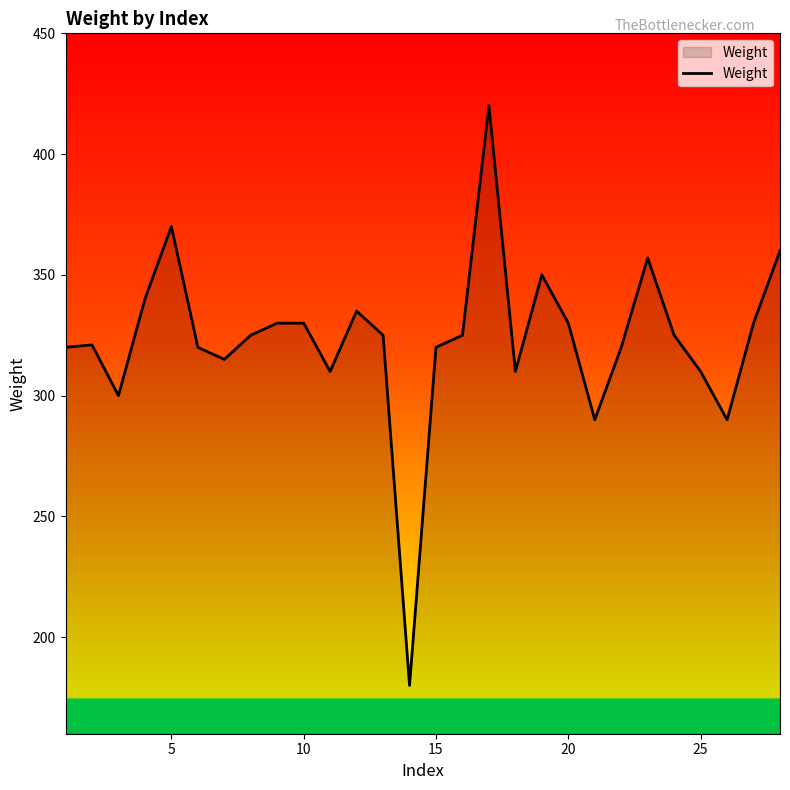

How many values are below 325?

13